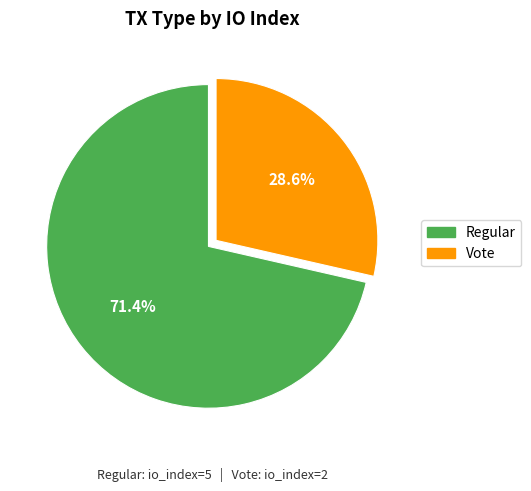

True or false: Regular accounts for 71% of the total.

True